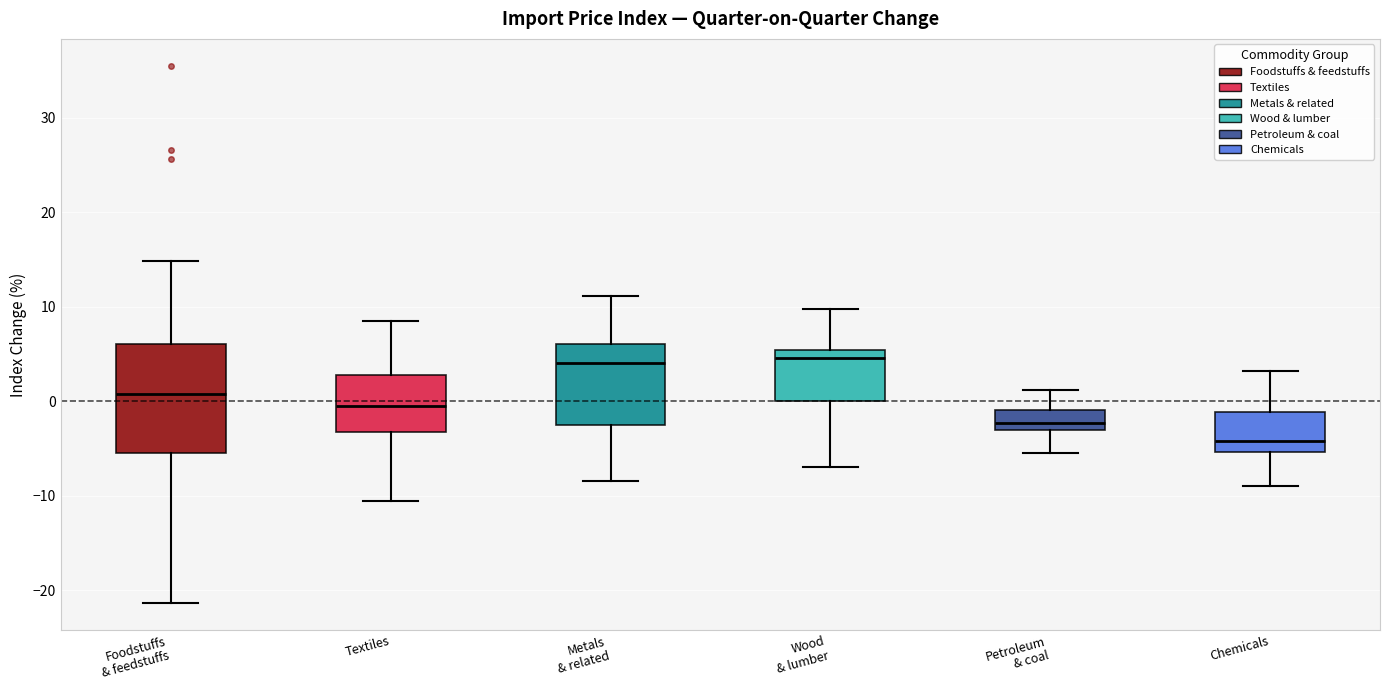

Reading left to right, read every box against the y-axis: the position of its median line, the range the box covers, and the ends of its whiskers. The values are not printed on the chart, so give them approximately, as read against the axis.

Foodstuffs & feedstuffs: median 1, box -5 to 6, whiskers -21 to 15
Textiles: median 0, box -3 to 3, whiskers -11 to 9
Metals & related: median 4, box -2 to 6, whiskers -8 to 11
Wood & lumber: median 5 (just below the box's upper edge), box 0 to 5, whiskers -7 to 10
Petroleum & coal: median -2, box -3 to -1, whiskers -5 to 1
Chemicals: median -4, box -5 to -1, whiskers -9 to 3